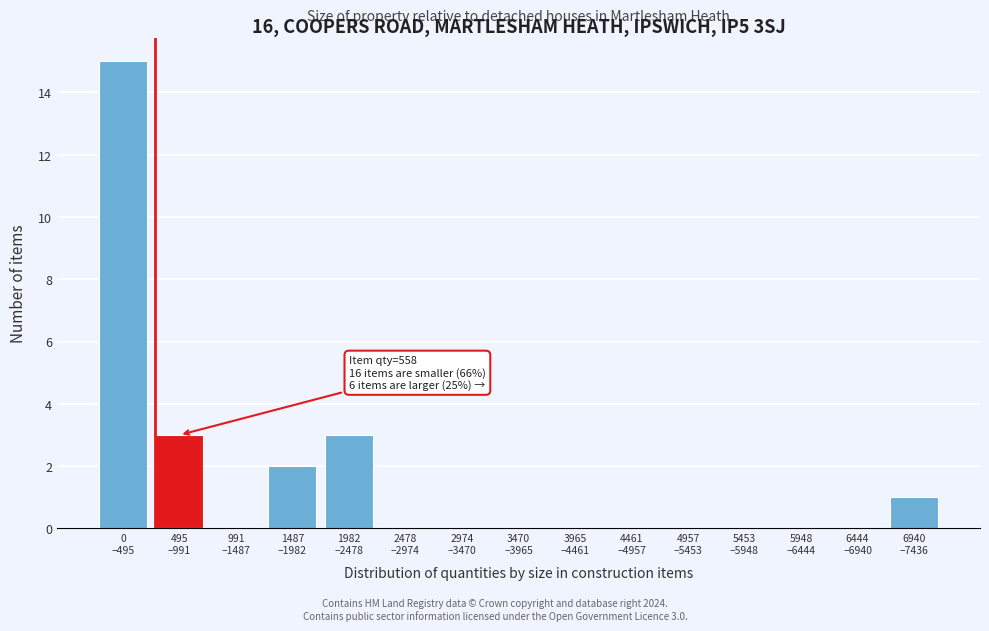

What is the sum of all values?

24